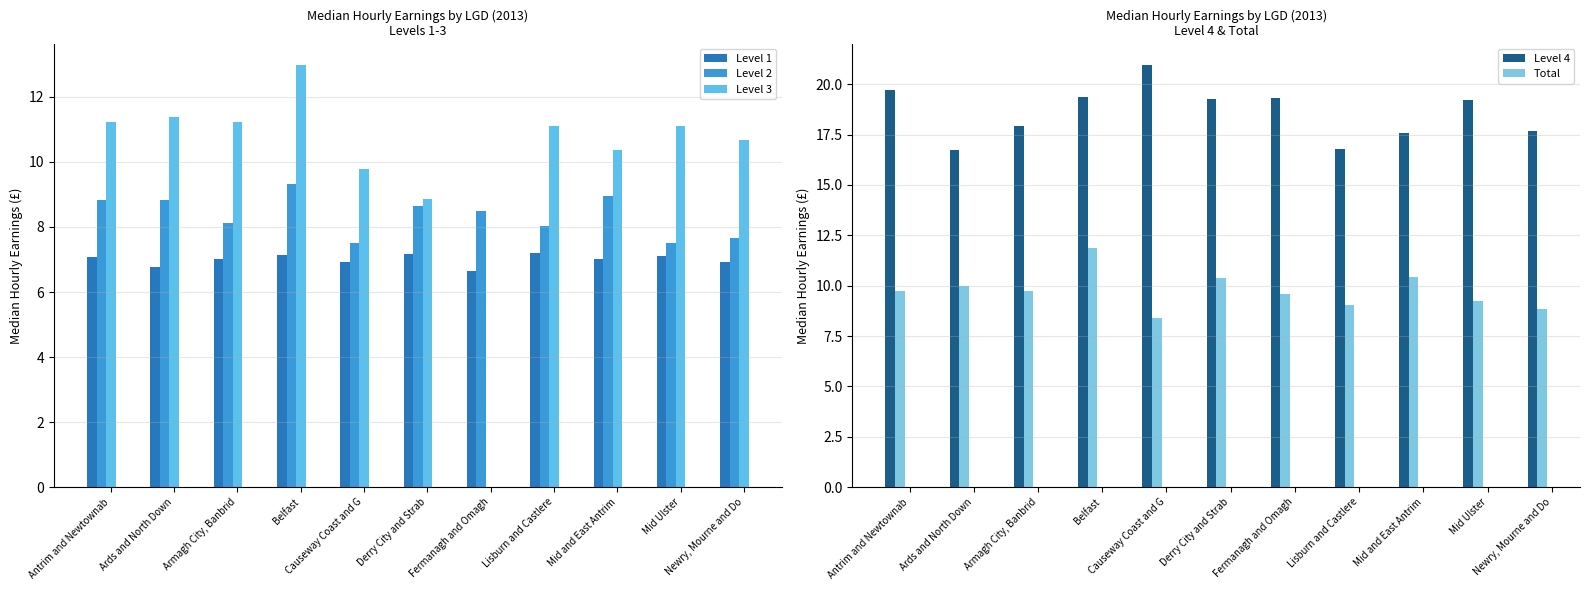

Reading left to right, list all the values displayed in this chart.

Level 1: Antrim and Newtownab=7.1	Ards and North Down=6.8	Armagh City, Banbrid=7.0	Belfast=7.1	Causeway Coast and G=6.9	Derry City and Strab=7.2	Fermanagh and Omagh=6.7	Lisburn and Castlere=7.2	Mid and East Antrim=7.0	Mid Ulster=7.1	Newry, Mourne and Do=6.9
Level 2: Antrim and Newtownab=8.8	Ards and North Down=8.8	Armagh City, Banbrid=8.1	Belfast=9.3	Causeway Coast and G=7.5	Derry City and Strab=8.7	Fermanagh and Omagh=8.5	Lisburn and Castlere=8.0	Mid and East Antrim=8.9	Mid Ulster=7.5	Newry, Mourne and Do=7.7
Level 3: Antrim and Newtownab=11.2	Ards and North Down=11.4	Armagh City, Banbrid=11.2	Belfast=13.0	Causeway Coast and G=9.8	Derry City and Strab=8.8	Fermanagh and Omagh=0.0	Lisburn and Castlere=11.1	Mid and East Antrim=10.4	Mid Ulster=11.1	Newry, Mourne and Do=10.7
Level 4: Antrim and Newtownab=19.7	Ards and North Down=16.7	Armagh City, Banbrid=17.9	Belfast=19.4	Causeway Coast and G=21.0	Derry City and Strab=19.3	Fermanagh and Omagh=19.3	Lisburn and Castlere=16.8	Mid and East Antrim=17.6	Mid Ulster=19.2	Newry, Mourne and Do=17.7
Total: Antrim and Newtownab=9.8	Ards and North Down=10.0	Armagh City, Banbrid=9.8	Belfast=11.8	Causeway Coast and G=8.4	Derry City and Strab=10.4	Fermanagh and Omagh=9.6	Lisburn and Castlere=9.0	Mid and East Antrim=10.4	Mid Ulster=9.2	Newry, Mourne and Do=8.9